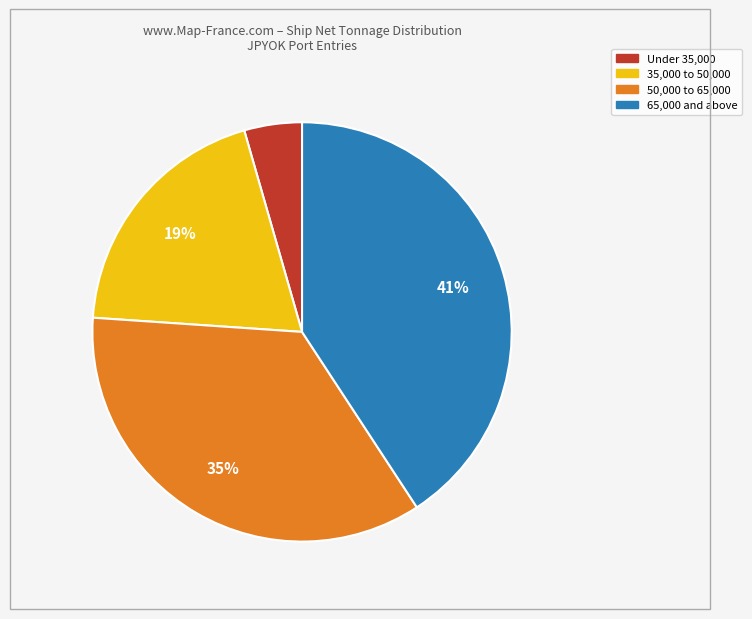

Is there any slice that represents more than half of the pie?

No